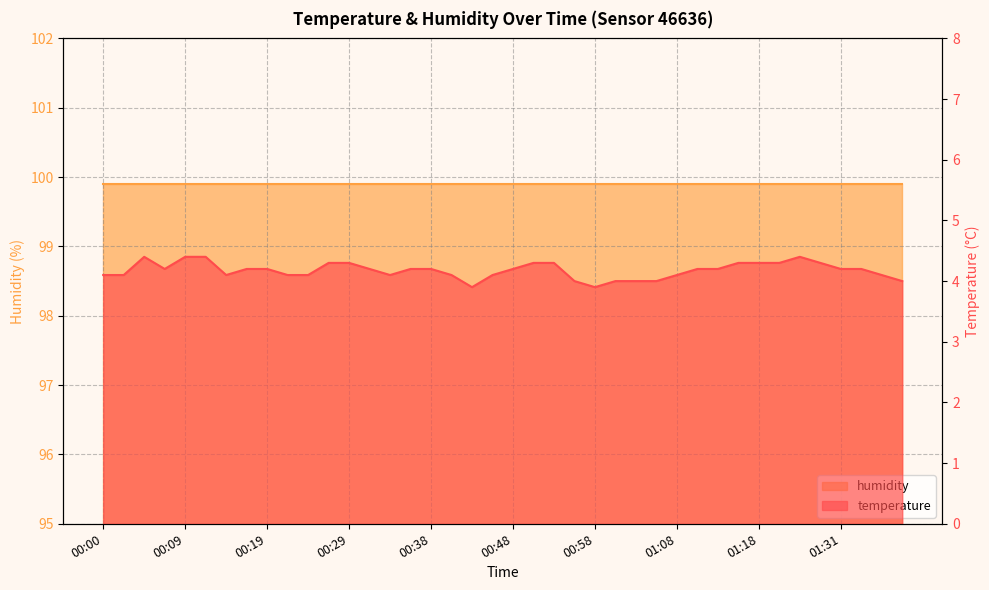

List the labels in order of value, largest first.

00:05, 00:09, 00:12, 01:25, 00:26, 00:29, 00:51, 00:53, 01:15, 01:18, 01:20, 01:28, 00:07, 00:17, 00:19, 00:31, 00:36, 00:38, 00:48, 01:10, 01:13, 01:31, 01:33, 00:00, 00:02, 00:14, 00:22, 00:24, 00:34, 00:41, 00:46, 01:08, 01:36, 00:56, 01:01, 01:03, 01:06, 01:38, 00:43, 00:58